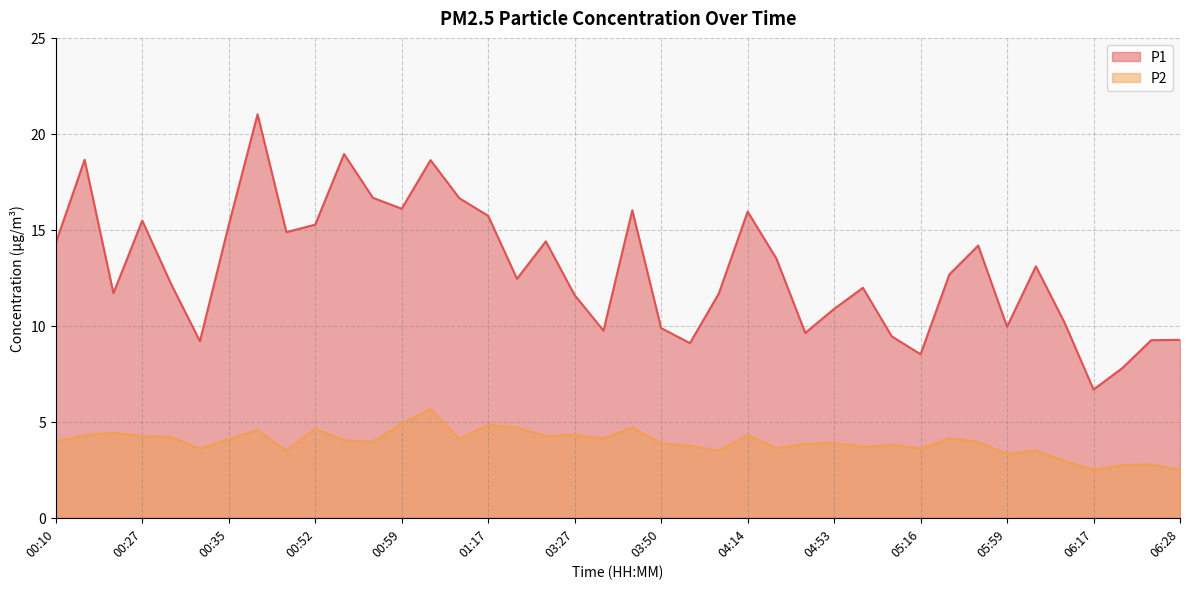

What is the sum of the P1 values at 03:27 and 05:19?

24.3